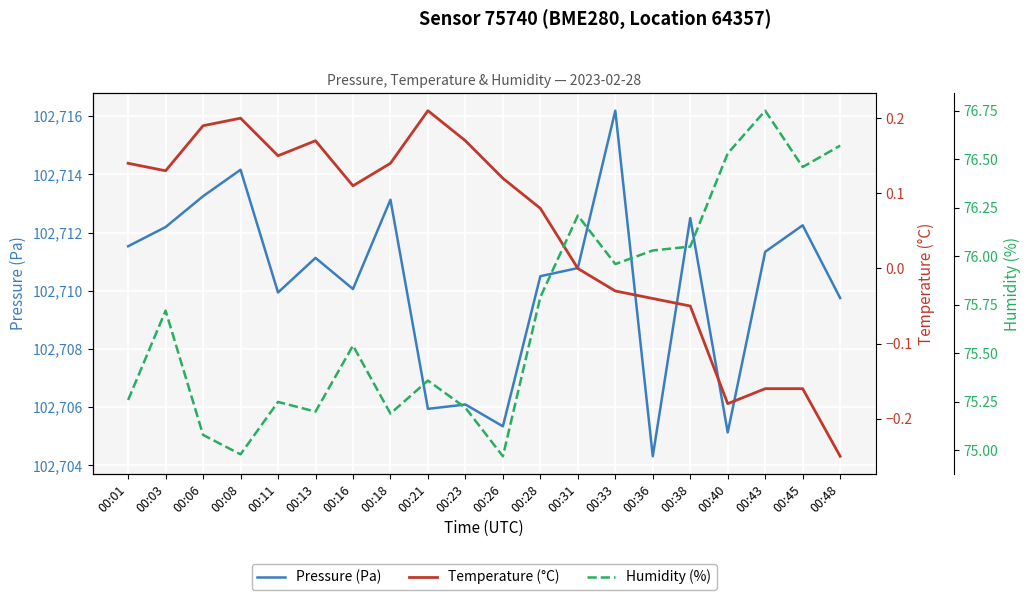

The value of Temperature (°C) at 00:21 is 0.1. True or false?

False